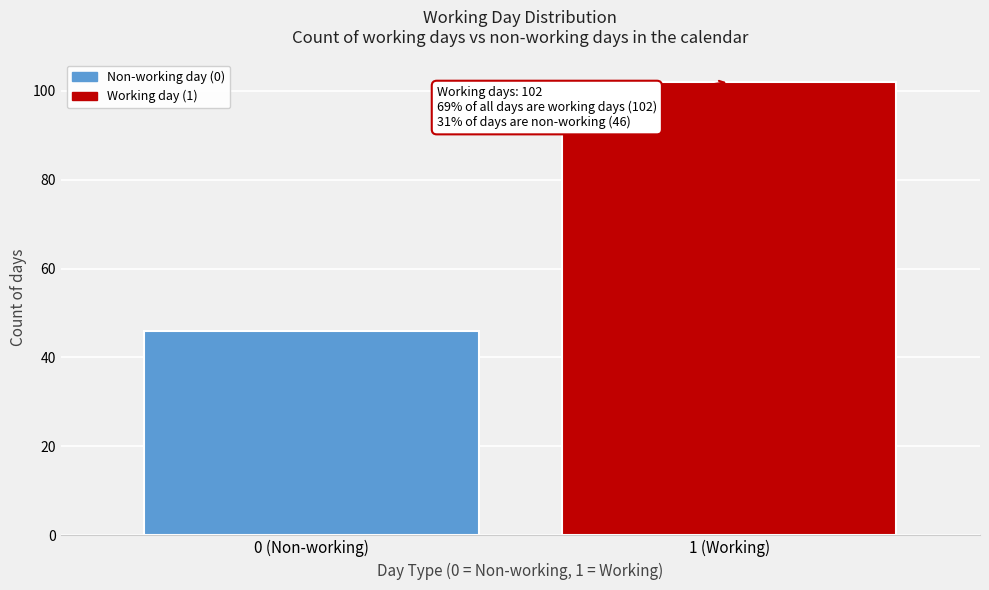

Reading right to left, list all the values displayed in this chart.

102	46